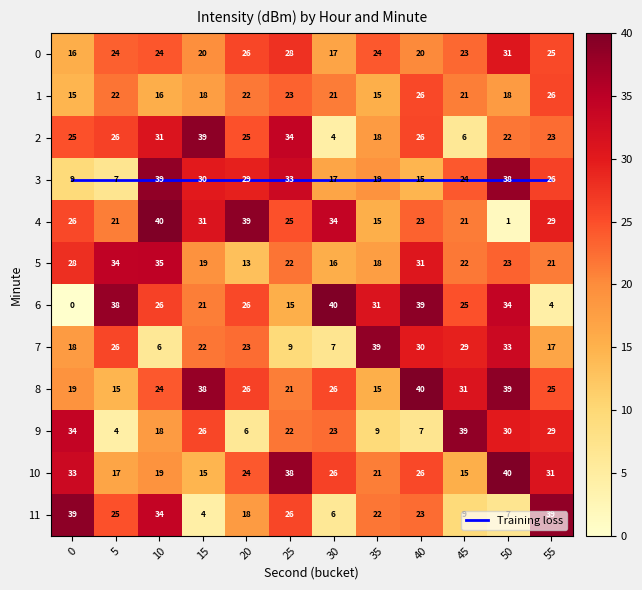

Rank the series by their maximum value, from highest to lowest.

4, 6, 8, 10, 2, 11, 3, 7, 9, 5, 0, 1